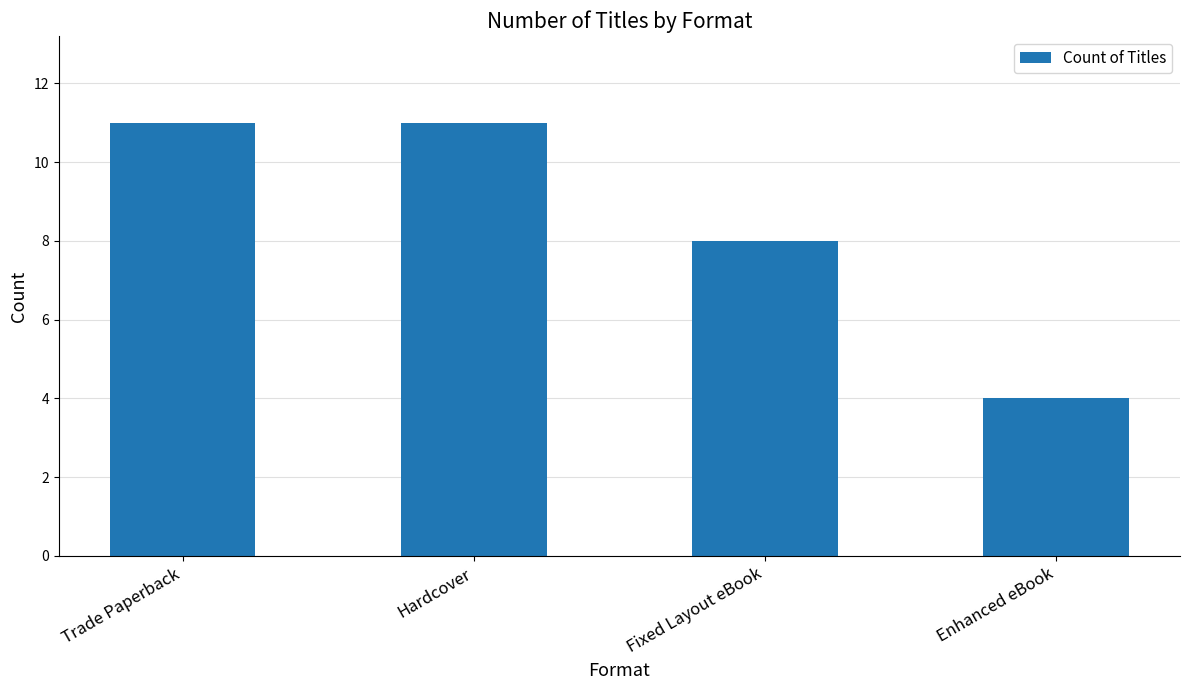

What is the value of the 1st bar from the left?

11